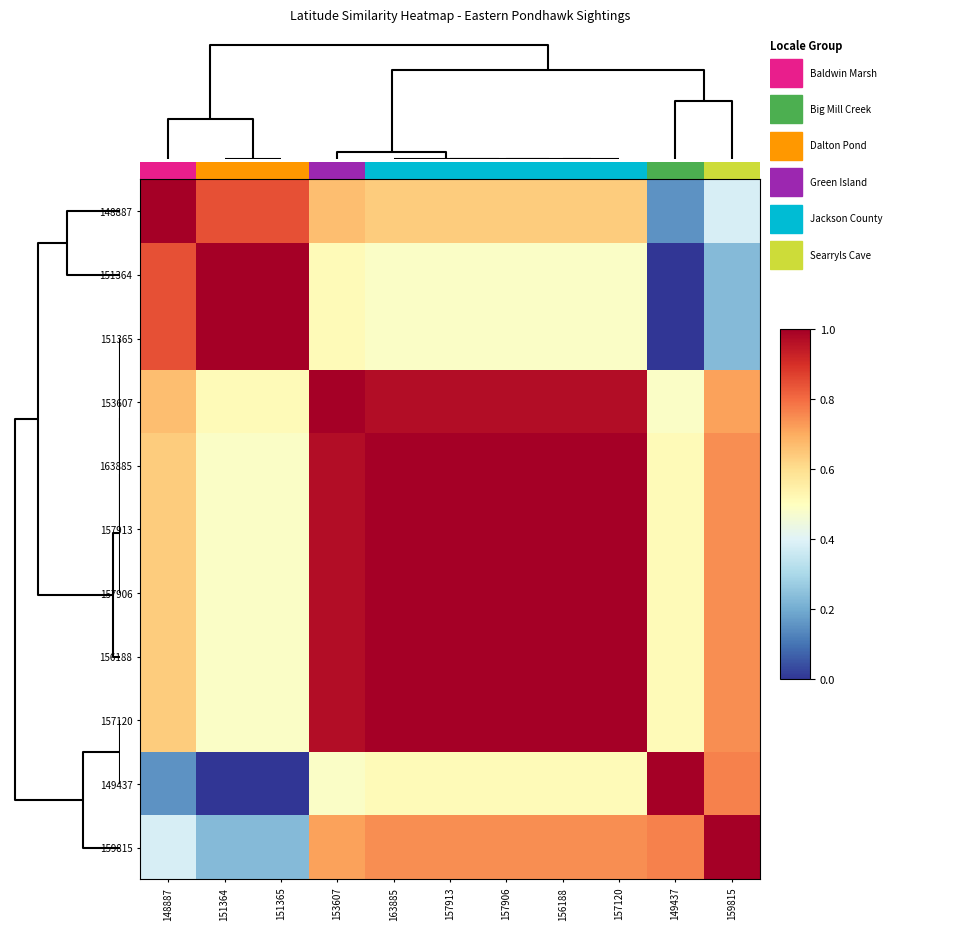

Reading right to left, extract all data points from this chart.

148887: 159815=0.4	149437=0.2	157120=0.6	156188=0.6	157906=0.6	157913=0.6	163885=0.6	153607=0.7	151365=0.8	151364=0.8	148887=1.0
151364: 159815=0.2	149437=0.0	157120=0.5	156188=0.5	157906=0.5	157913=0.5	163885=0.5	153607=0.5	151365=1.0	151364=1.0	148887=0.8
151365: 159815=0.2	149437=0.0	157120=0.5	156188=0.5	157906=0.5	157913=0.5	163885=0.5	153607=0.5	151365=1.0	151364=1.0	148887=0.8
153607: 159815=0.7	149437=0.5	157120=1.0	156188=1.0	157906=1.0	157913=1.0	163885=1.0	153607=1.0	151365=0.5	151364=0.5	148887=0.7
163885: 159815=0.7	149437=0.5	157120=1.0	156188=1.0	157906=1.0	157913=1.0	163885=1.0	153607=1.0	151365=0.5	151364=0.5	148887=0.6
157913: 159815=0.7	149437=0.5	157120=1.0	156188=1.0	157906=1.0	157913=1.0	163885=1.0	153607=1.0	151365=0.5	151364=0.5	148887=0.6
157906: 159815=0.7	149437=0.5	157120=1.0	156188=1.0	157906=1.0	157913=1.0	163885=1.0	153607=1.0	151365=0.5	151364=0.5	148887=0.6
156188: 159815=0.7	149437=0.5	157120=1.0	156188=1.0	157906=1.0	157913=1.0	163885=1.0	153607=1.0	151365=0.5	151364=0.5	148887=0.6
157120: 159815=0.7	149437=0.5	157120=1.0	156188=1.0	157906=1.0	157913=1.0	163885=1.0	153607=1.0	151365=0.5	151364=0.5	148887=0.6
149437: 159815=0.8	149437=1.0	157120=0.5	156188=0.5	157906=0.5	157913=0.5	163885=0.5	153607=0.5	151365=0.0	151364=0.0	148887=0.2
159815: 159815=1.0	149437=0.8	157120=0.7	156188=0.7	157906=0.7	157913=0.7	163885=0.7	153607=0.7	151365=0.2	151364=0.2	148887=0.4